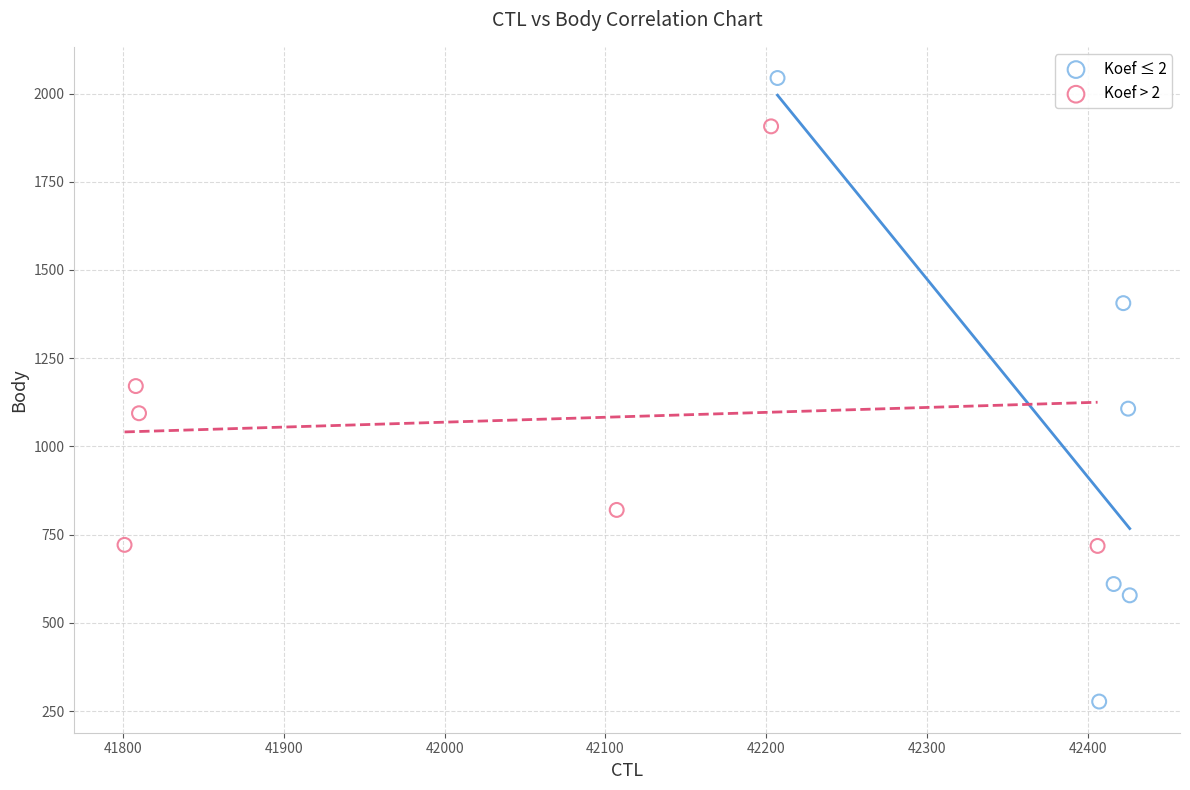

Which series reaches the maximum Y coordinate?

Koef ≤ 2